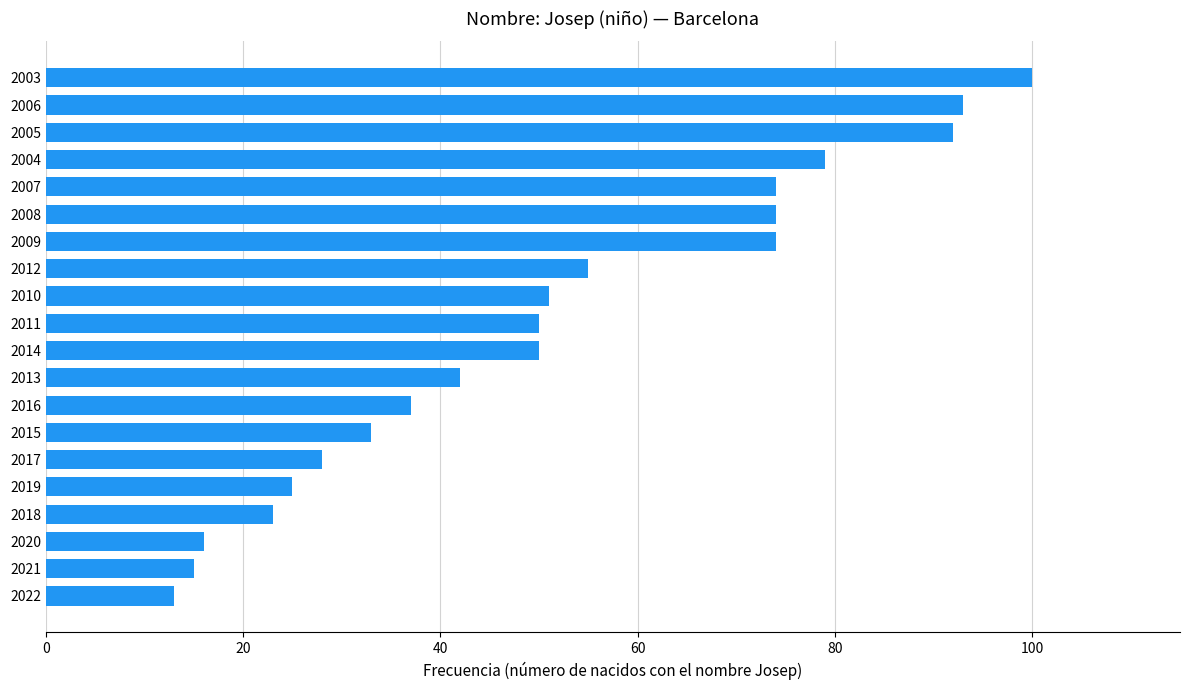

What is the smallest value displayed?

13